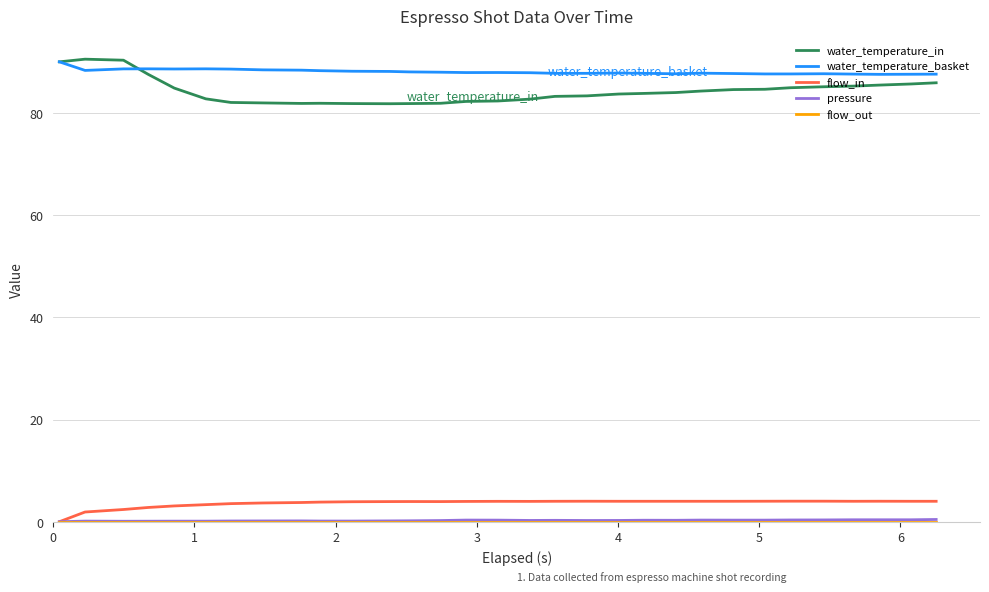

What is the maximum value shown in the chart?

90.5